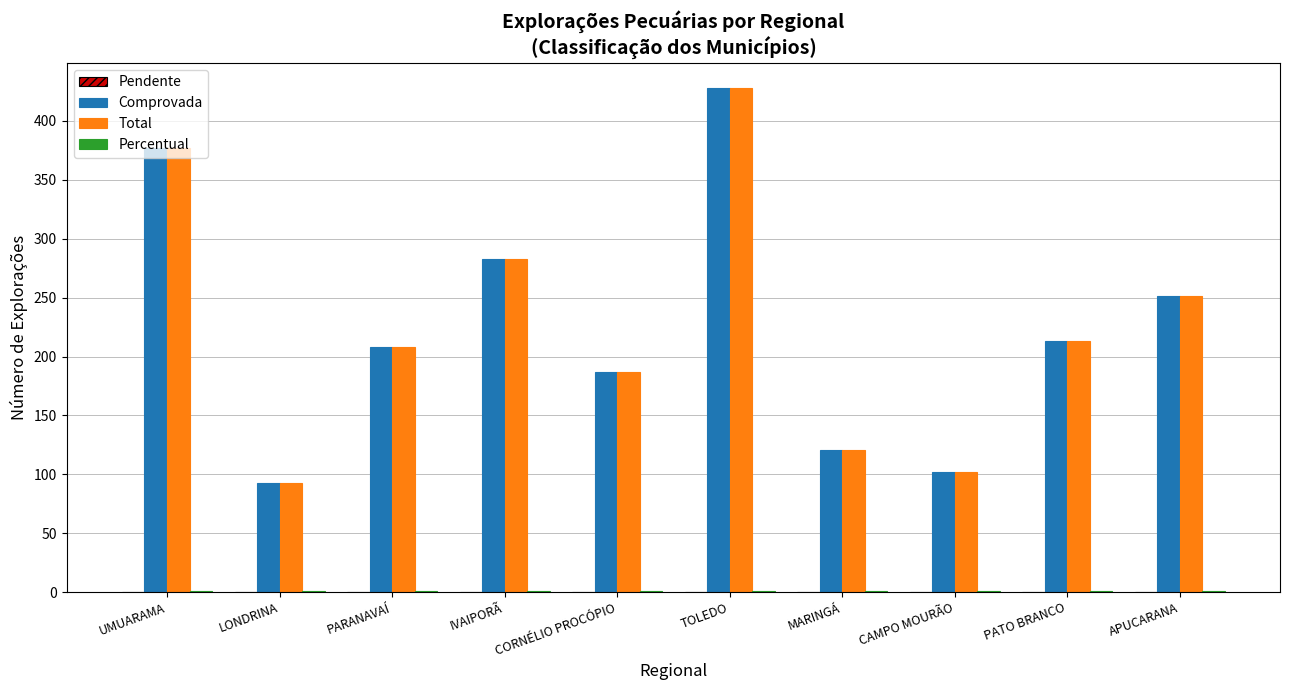

At which label is Comprovada closest to 260?

APUCARANA